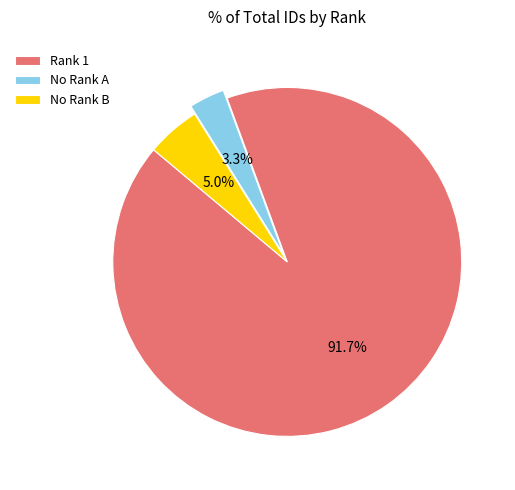

Between No Rank A and Rank 1, which is larger?

Rank 1